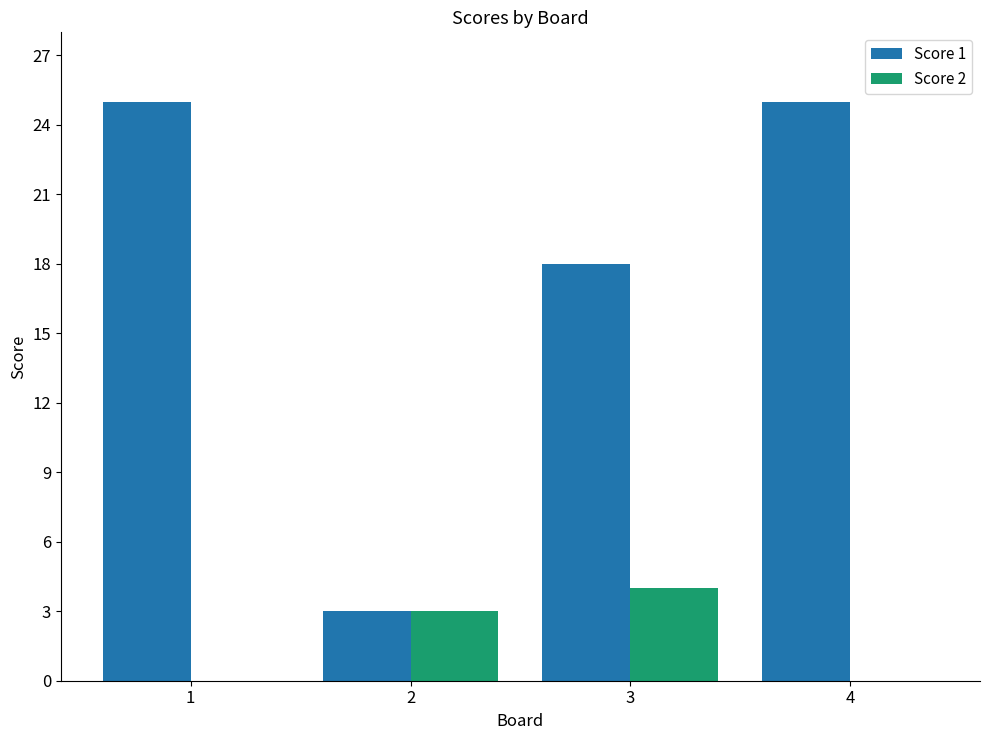

Reading left to right, transcribe all the data shown in this chart.

Score 1: 1=25	2=3	3=18	4=25
Score 2: 1=0	2=3	3=4	4=0